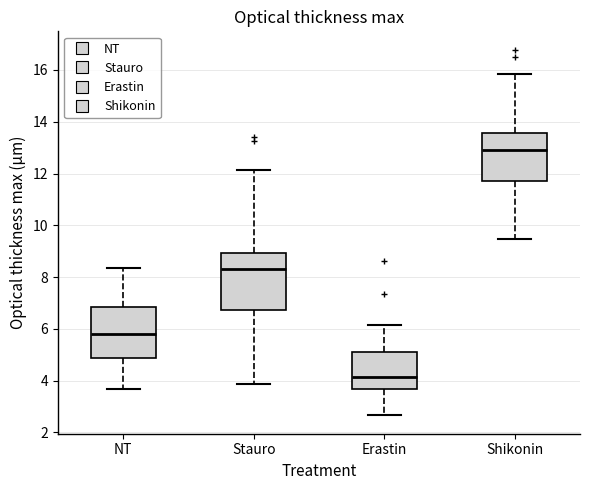

Which box's median line is the highest?

Shikonin